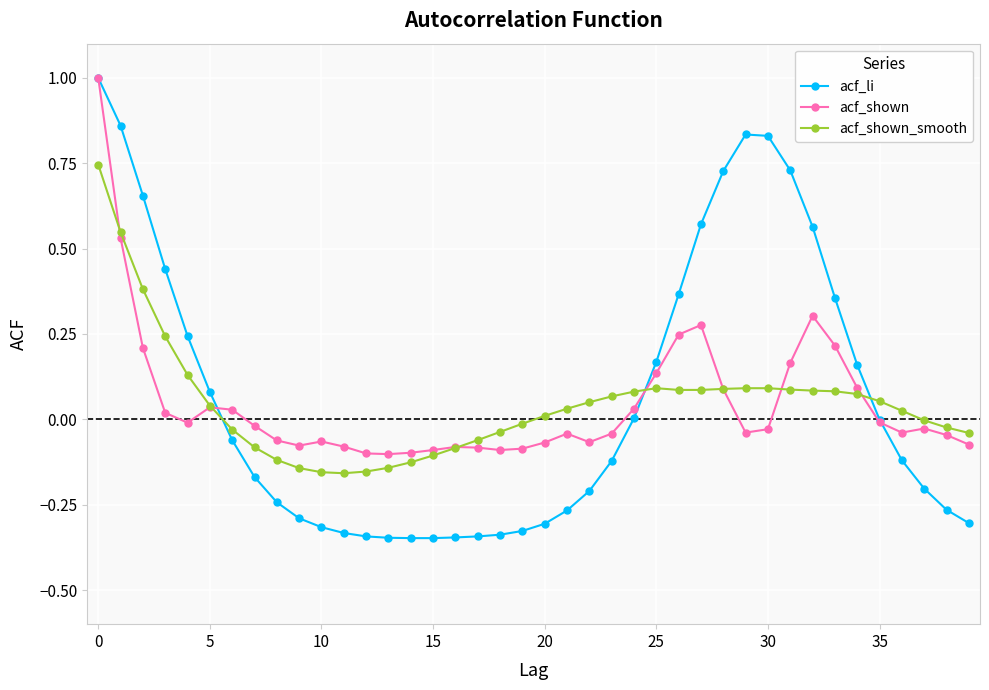

Which series has the widest spread of values?

acf_li